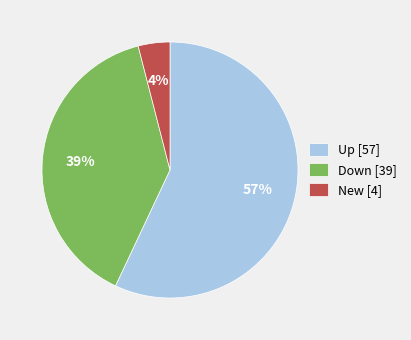

To the nearest percent, what percentage of the pie is Down?

39%